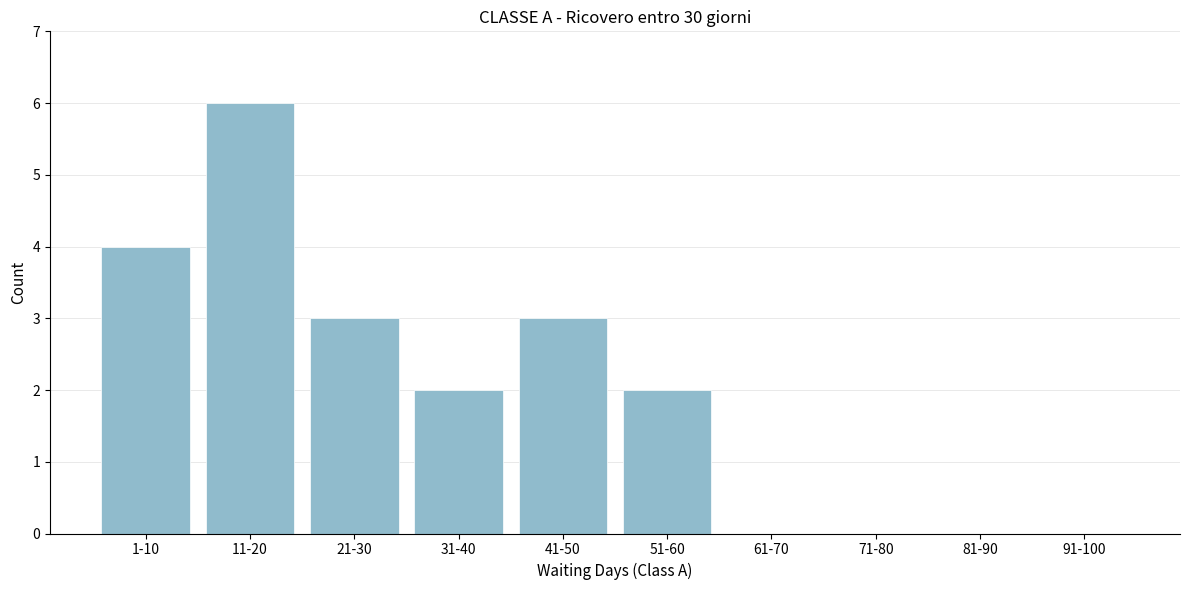

Reading left to right, what are all the values shown in this chart?

1-10=4	11-20=6	21-30=3	31-40=2	41-50=3	51-60=2	61-70=0	71-80=0	81-90=0	91-100=0